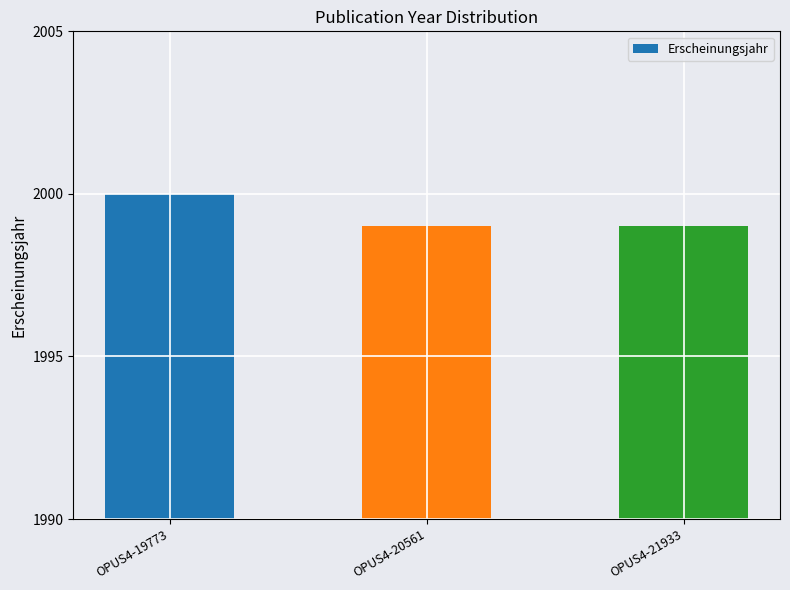

Approximately how many times larger is the value at OPUS4-21933 compared to OPUS4-19773?

1.0